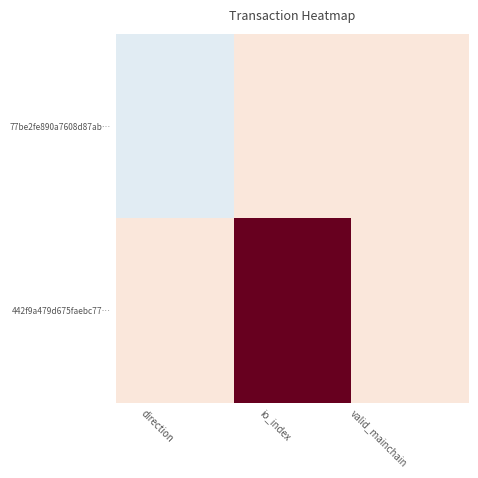

How many distinct data groups are displayed?

2